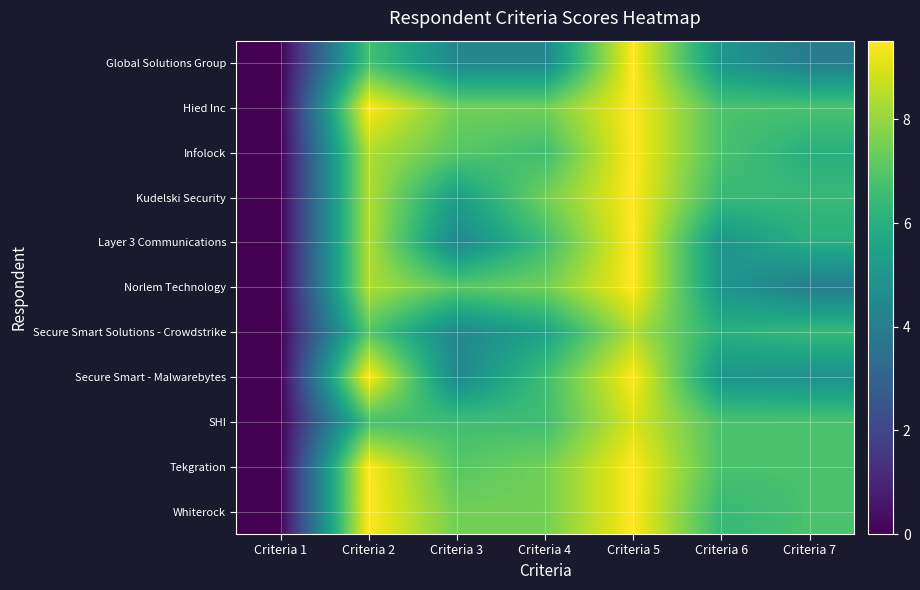

At how many categories does at least one series exceed 5?

6